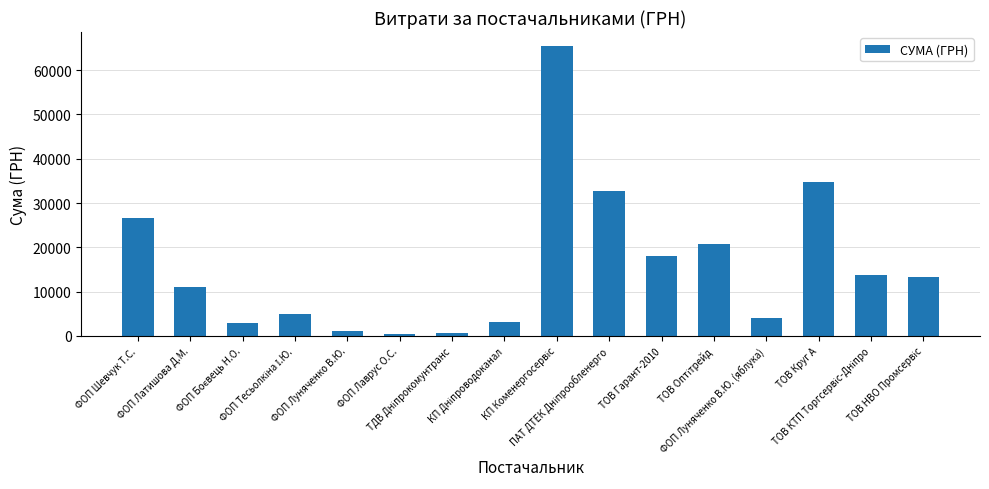

What is the difference between the maximum and minimum values?

64887.6